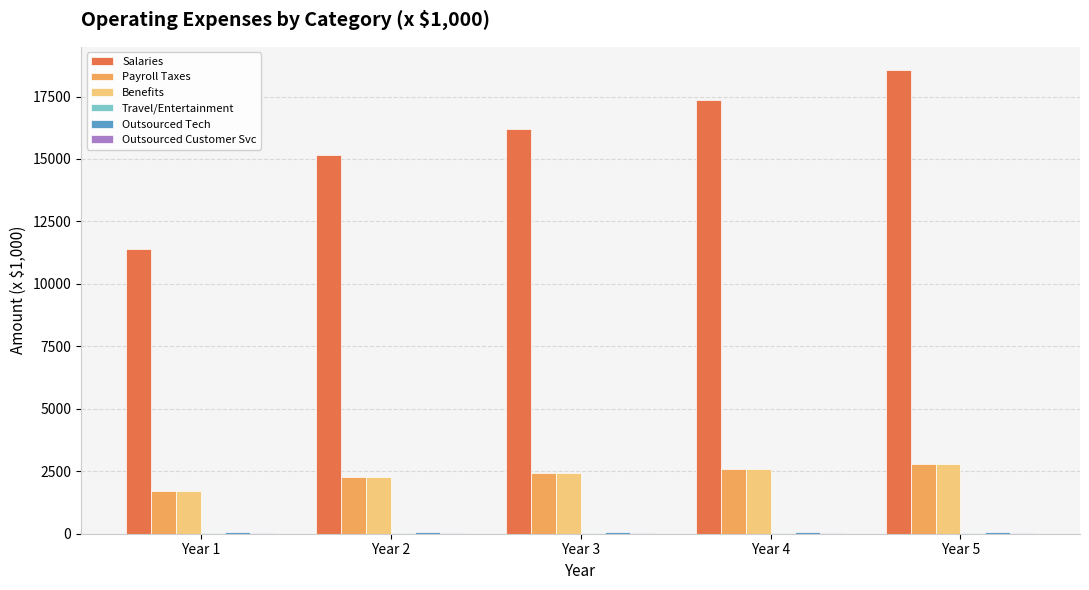

Which series has the largest range (max minus min)?

Salaries